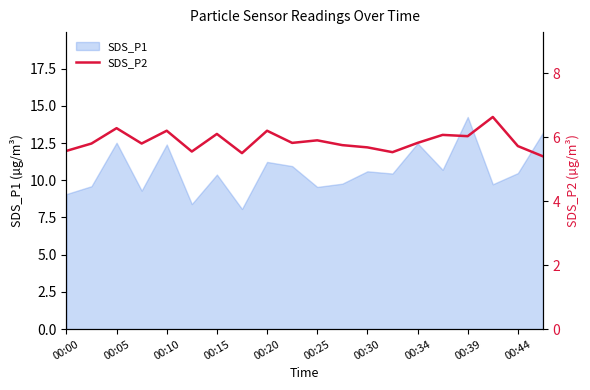

At which label does SDS_P1 reach its peak?

00:39